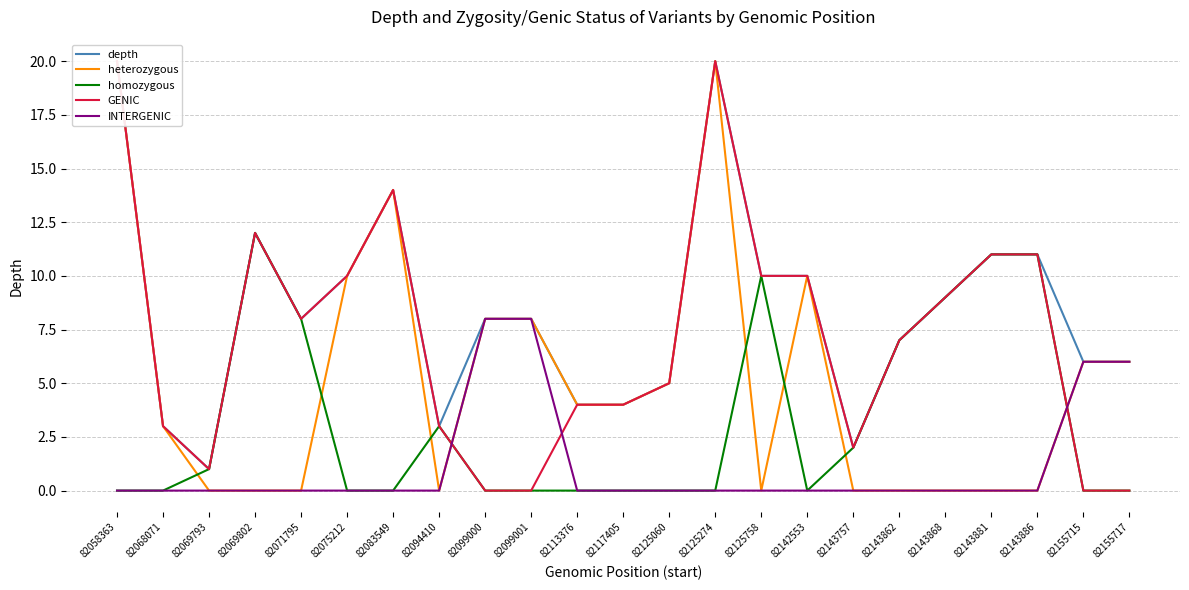

The value of INTERGENIC at 82125060 is -5. True or false?

False